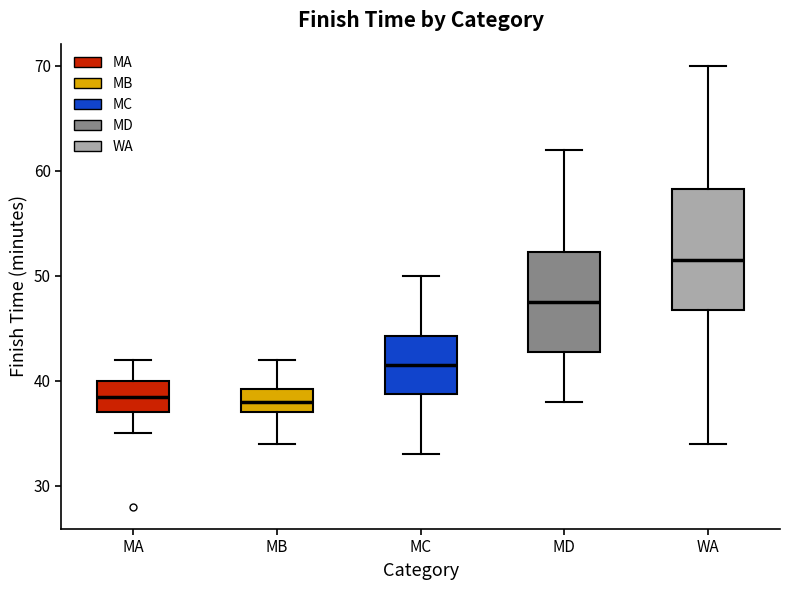

Reading left to right, transcribe this box plot: for each box, give where its median line is, the range the box spans, and where its two whiskers end, as read against the y-axis. The values are not printed on the chart, so give them approximately, as read against the axis.

MA: median 39, box 37 to 40, whiskers 35 to 42
MB: median 38, box 37 to 39, whiskers 34 to 42
MC: median 42, box 39 to 44, whiskers 33 to 50
MD: median 48, box 43 to 52, whiskers 38 to 62
WA: median 52, box 47 to 58, whiskers 34 to 70